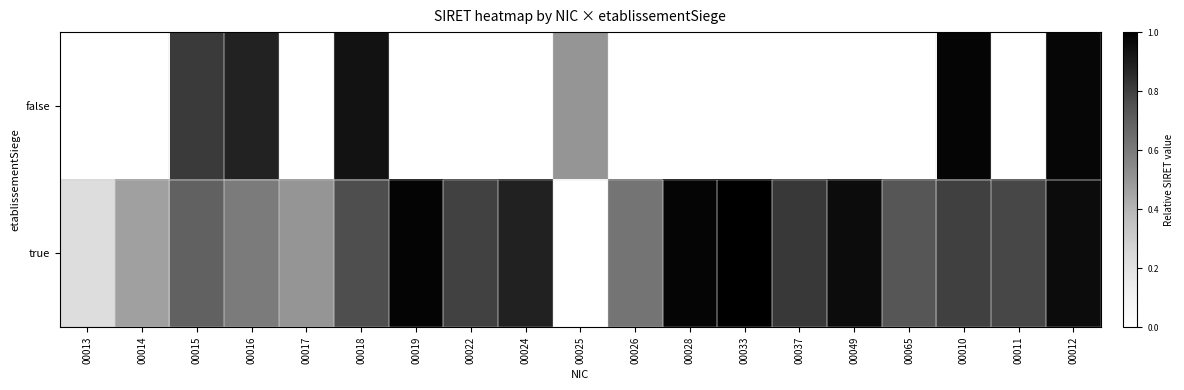

Reading left to right, what are all the values shown in this chart?

true: 00013=0.2	00014=0.5	00015=0.7	00016=0.6	00017=0.5	00018=0.8	00019=1.0	00022=0.8	00024=0.9	00025=0.0	00026=0.6	00028=1.0	00033=1.0	00037=0.8	00049=1.0	00065=0.7	00010=0.8	00011=0.8	00012=1.0
false: 00013=0.0	00014=0.0	00015=0.8	00016=0.9	00017=0.0	00018=0.9	00019=0.0	00022=0.0	00024=0.0	00025=0.5	00026=0.0	00028=0.0	00033=0.0	00037=0.0	00049=0.0	00065=0.0	00010=1.0	00011=0.0	00012=1.0